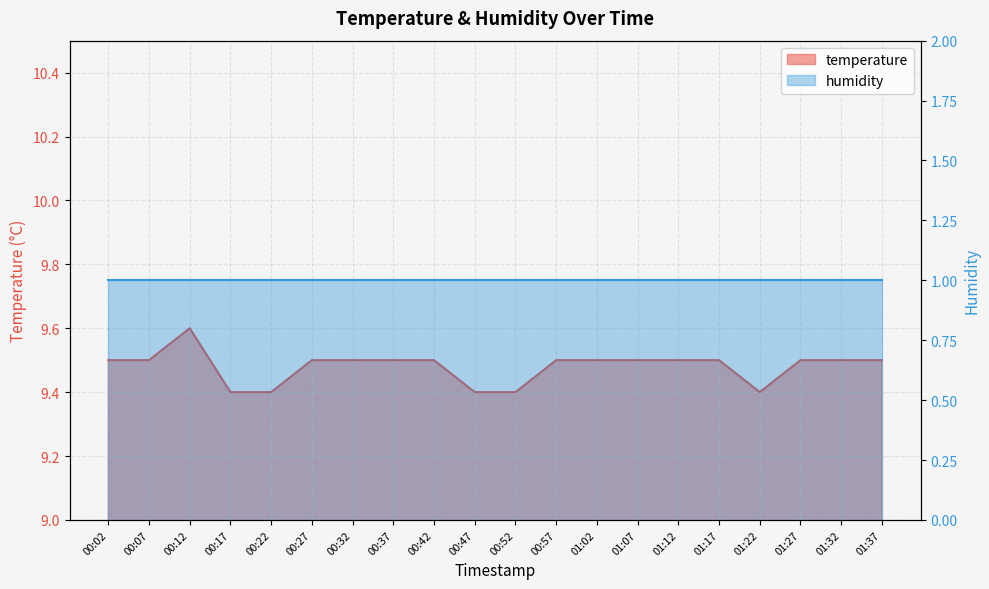

What is the sum of all values?

189.6